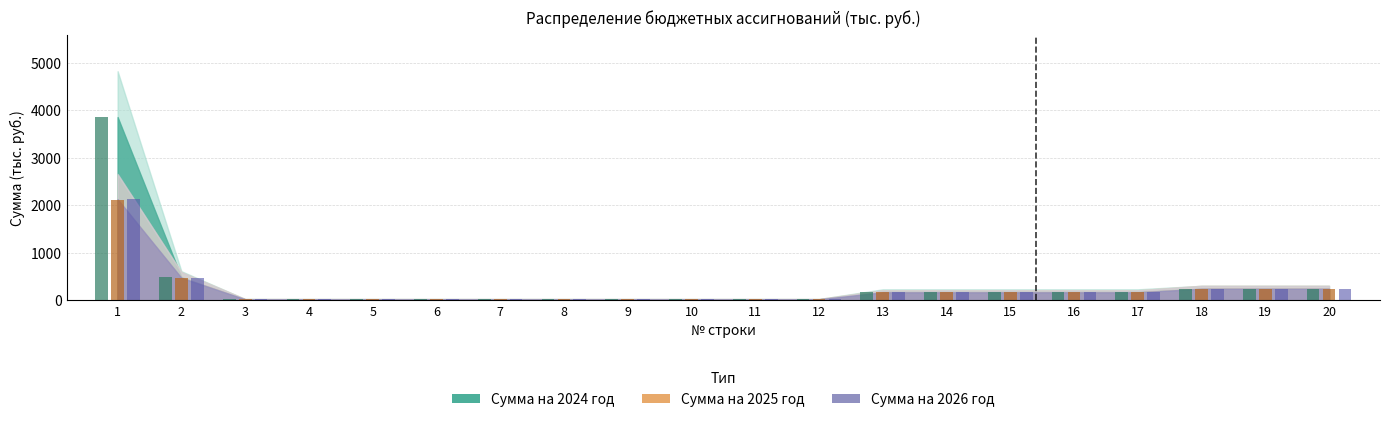

What is the smallest value displayed?

25.0